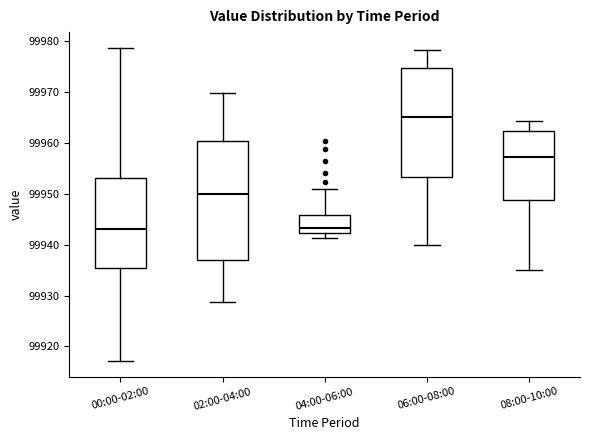

Comparing the boxes themselves (not the whiskers), which one is the tallest?

02:00-04:00